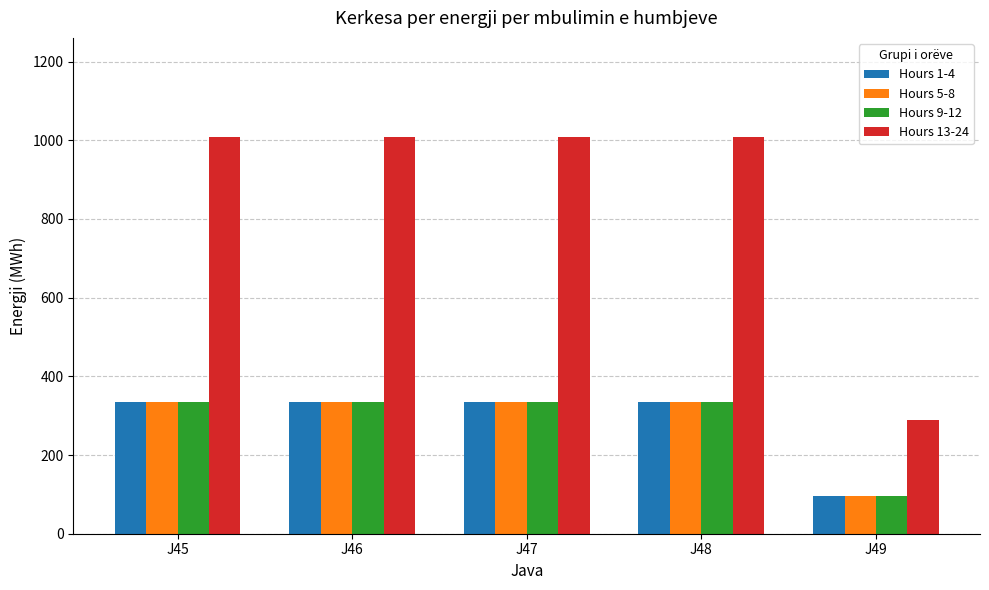

Which series has the largest total across all categories?

Hours 13-24